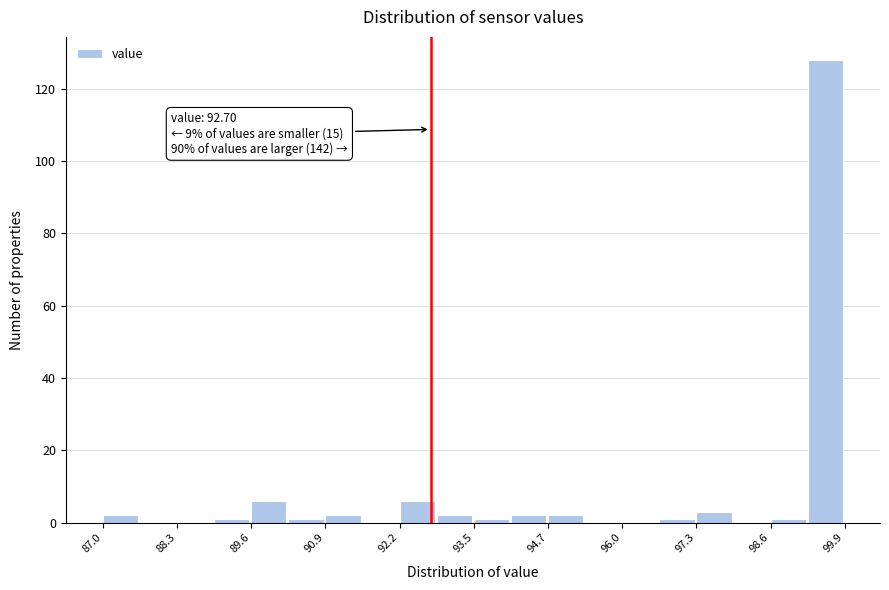

Around what value on the x-axis is the tallest bar? Give the approximate position of its centre, as read against the axis.

99.6